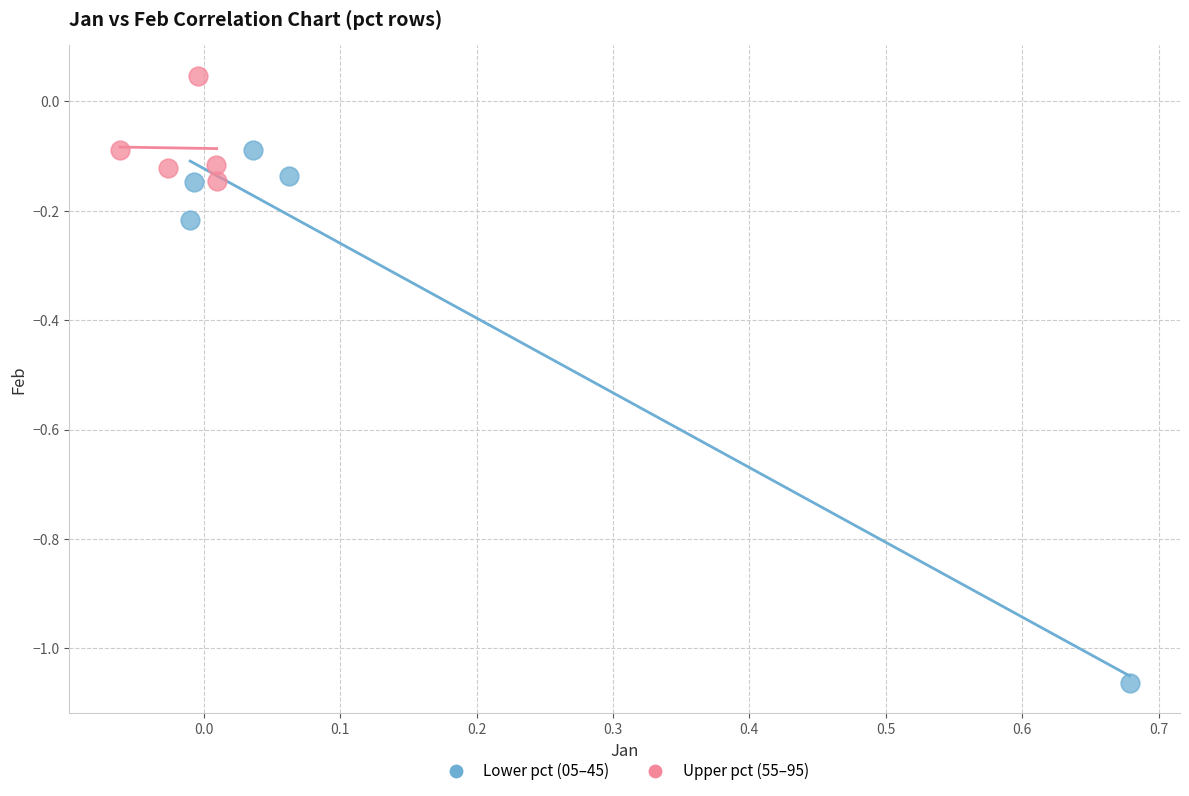

Which series reaches the minimum Y coordinate?

Lower pct (05–45)